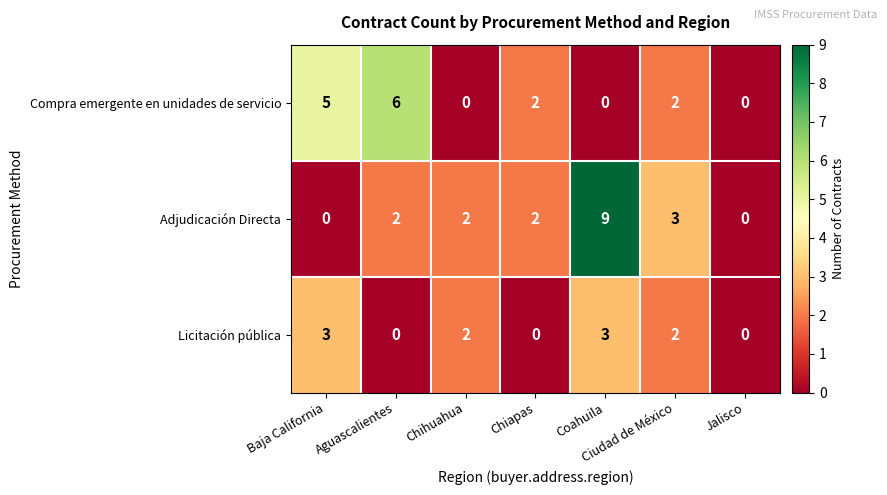

Which series has the widest spread of values?

Adjudicación Directa